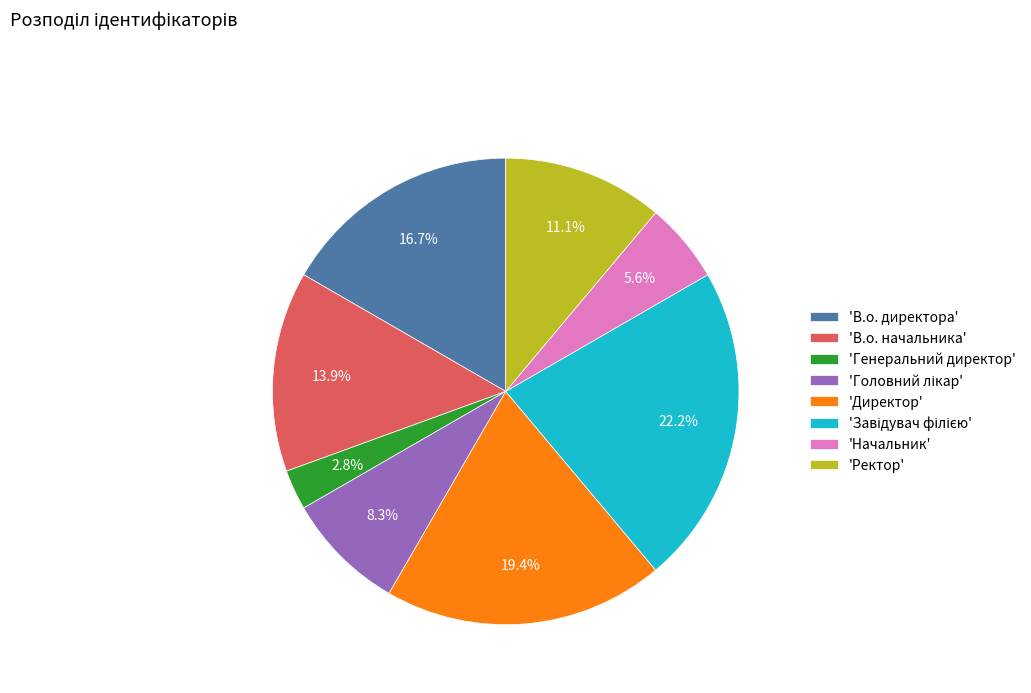

Does any single category account for the majority?

No